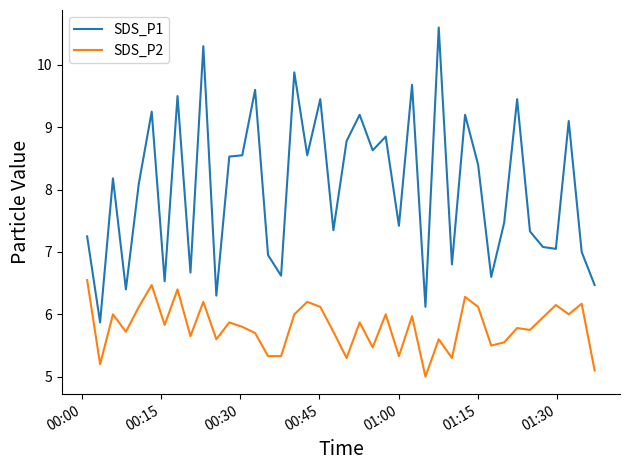

True or false: SDS_P2 and SDS_P1 intersect in this chart.

False